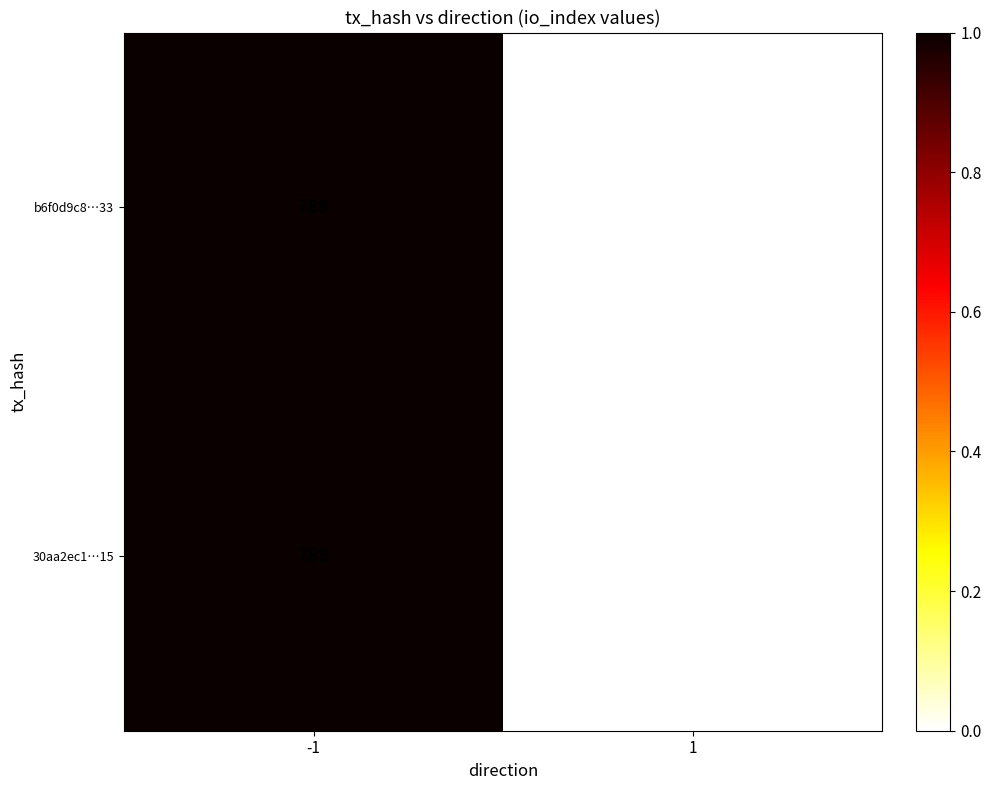

The value of 30aa2ec1…15 at -1 is 789. True or false?

True